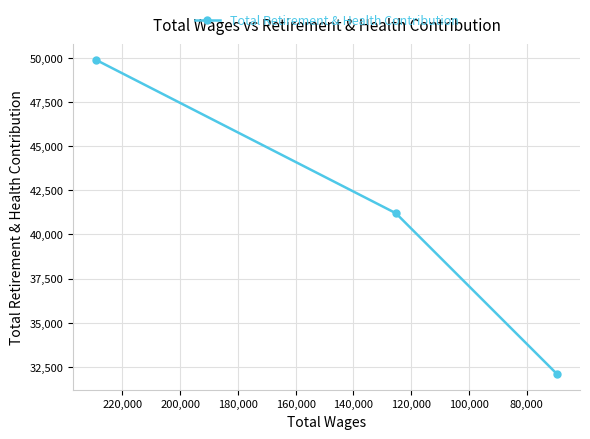

Reading left to right, transcribe all the data shown in this chart.

49882	41200	32091